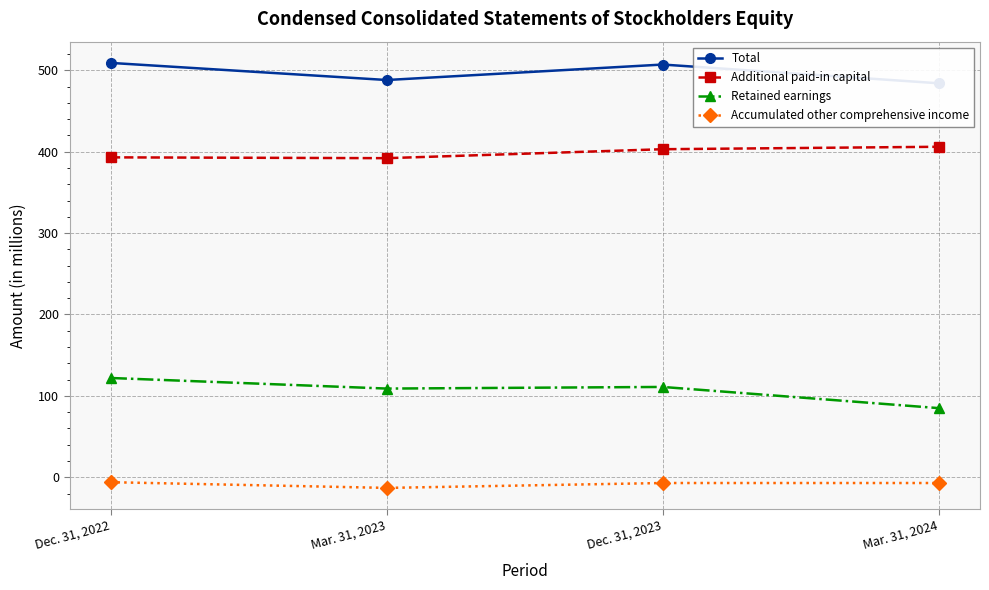

Is this an area chart (filled region under the line)?

No